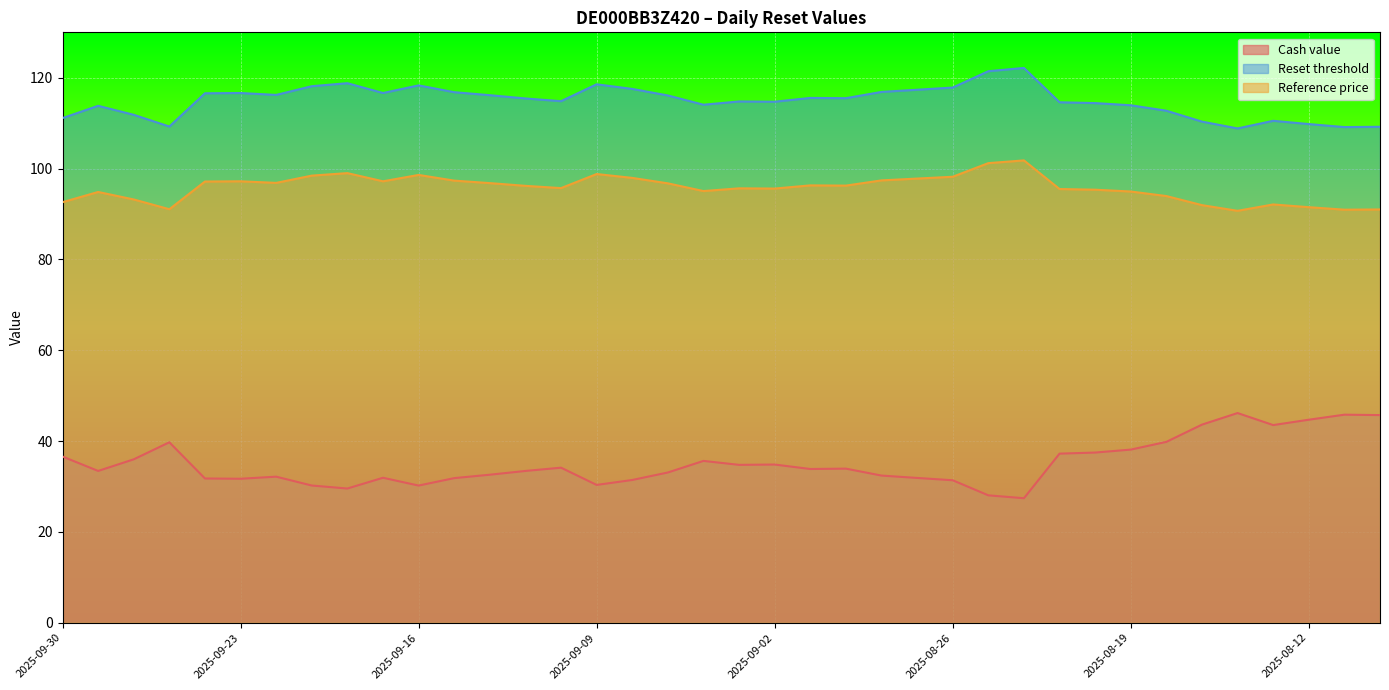

Reading left to right, transcribe all the data shown in this chart.

Cash value: 36.6	33.4	36.0	39.7	31.8	31.7	32.2	30.2	29.6	31.9	30.2	31.8	32.6	33.4	34.1	30.3	31.4	33.1	35.6	34.8	34.8	33.9	33.9	32.4	31.9	31.4	28.1	27.4	37.2	37.5	38.1	39.8	43.6	46.2	43.5	44.7	45.8	45.7
Reset threshold: 111.1	113.8	111.8	109.3	116.6	116.6	116.2	118.1	118.8	116.6	118.3	116.8	116.2	115.4	114.8	118.6	117.5	116.1	114.1	114.8	114.7	115.6	115.5	116.9	117.4	117.8	121.4	122.2	114.6	114.4	113.9	112.7	110.3	108.8	110.5	109.8	109.1	109.2
Reference price: 92.6	94.8	93.2	91.0	97.2	97.2	96.8	98.5	99.0	97.2	98.6	97.3	96.8	96.2	95.7	98.8	98.0	96.8	95.0	95.7	95.6	96.3	96.2	97.4	97.8	98.2	101.2	101.8	95.5	95.3	95.0	94.0	92.0	90.7	92.1	91.5	91.0	91.0